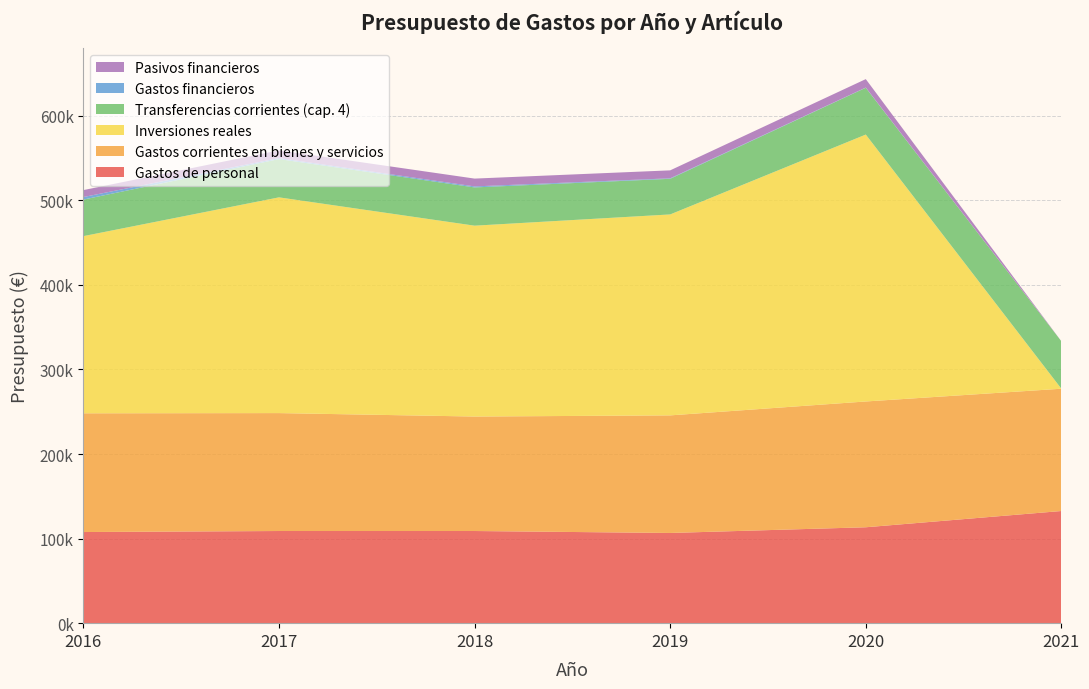

Reading right to left, list all the values displayed in this chart.

Gastos de personal: 2021=132619	2020=113391	2019=106650	2018=108960	2017=108960	2016=107750
Gastos corrientes en bienes y servicios: 2021=144590	2020=148740	2019=139040	2018=135361	2017=139431	2016=140391
Inversiones reales: 2021=0	2020=315610	2019=237600	2018=225677	2017=255100	2016=209500
Transferencias corrientes (cap. 4): 2021=56125	2020=55325	2019=42125	2018=45225	2017=45225	2016=43225
Gastos financieros: 2021=0	2020=250	2019=600	2018=1200	2017=1200	2016=3000
Pasivos financieros: 2021=0	2020=9980	2019=9400	2018=9250	2017=9150	2016=8200